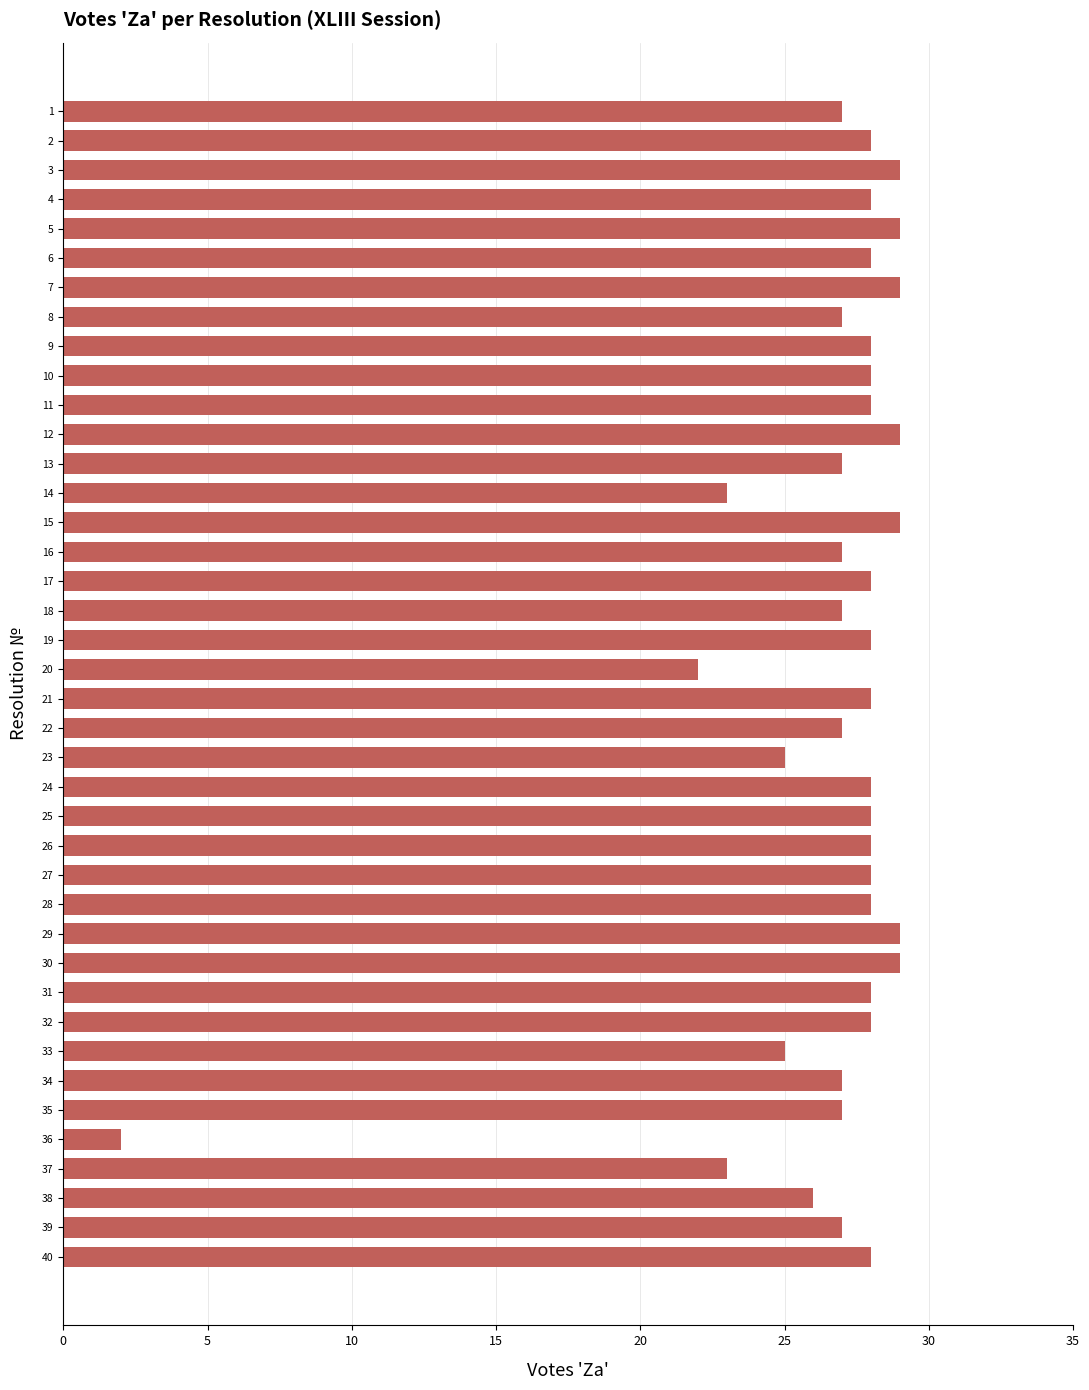

What is the average value?

27